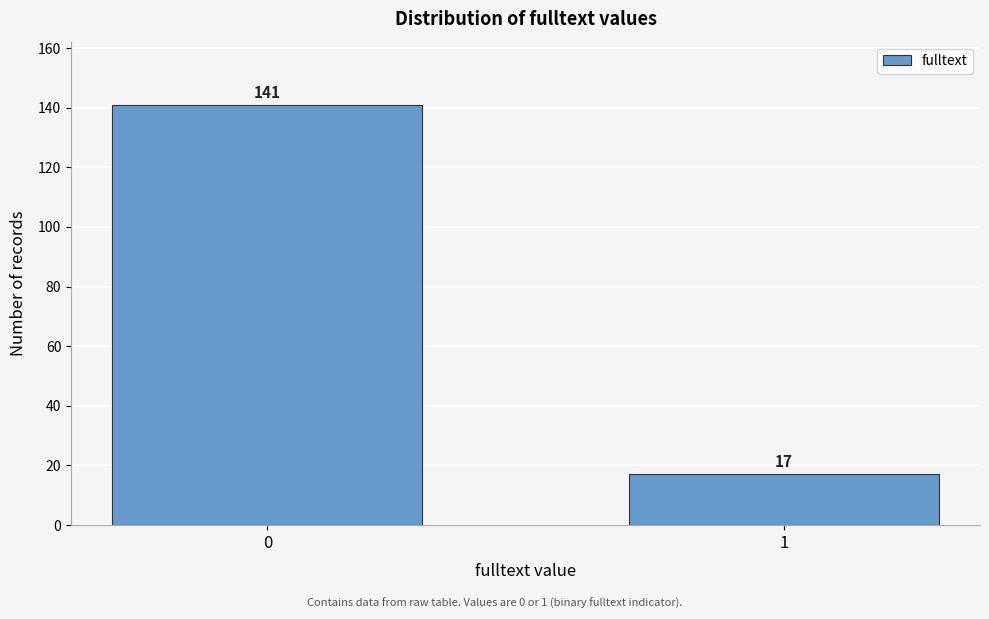

Reading left to right, list all the values displayed in this chart.

141	17